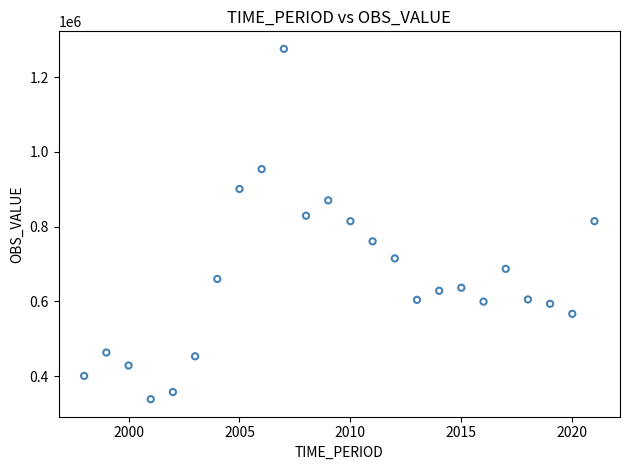

What is the range of Y values (max minus min)?

936747.9